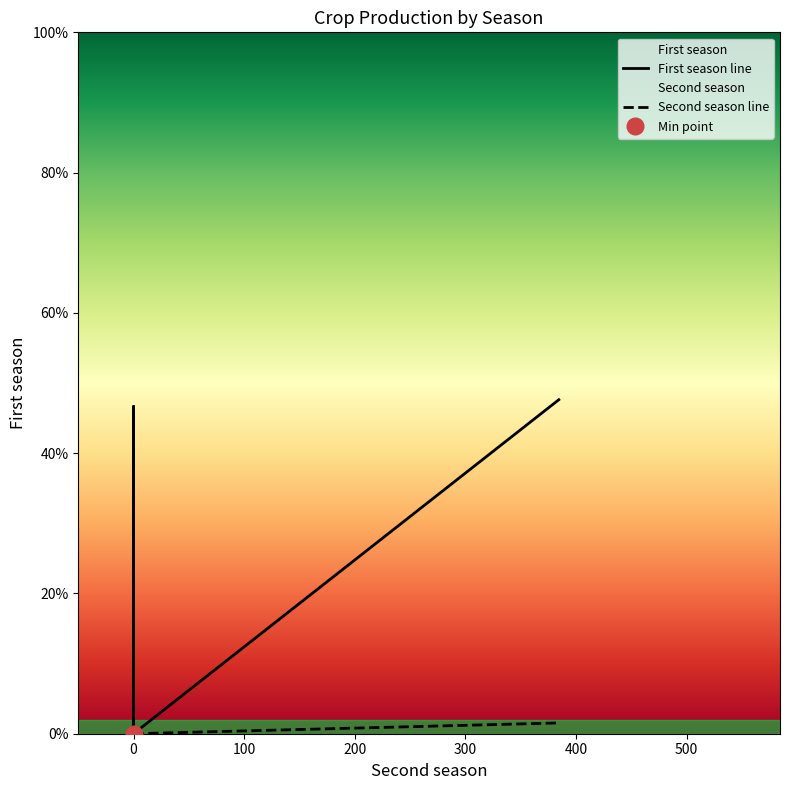

True or false: First season line and Second season line cross at least once.

False